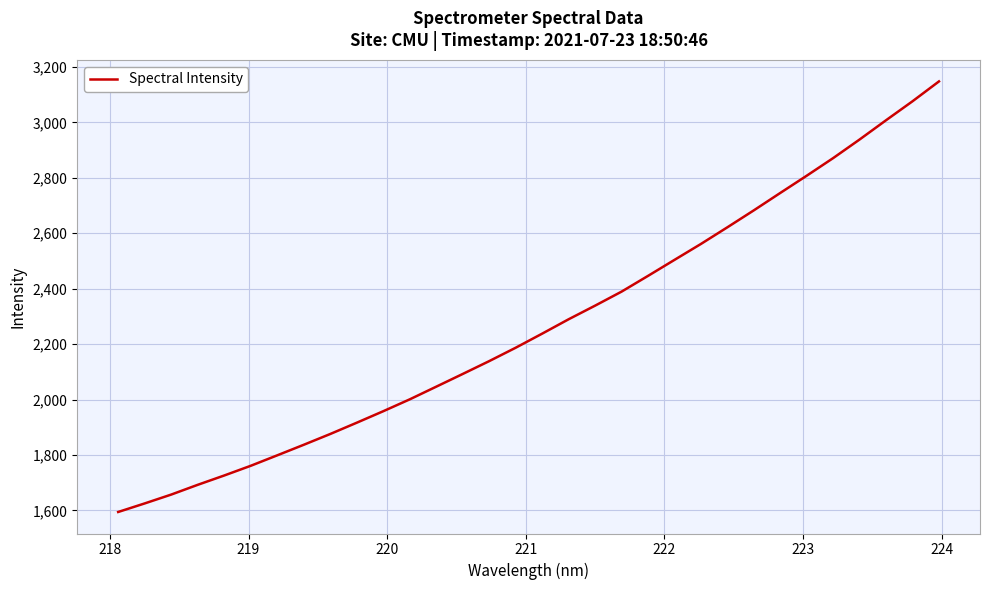

What is the difference between the maximum and minimum values?

1553.0